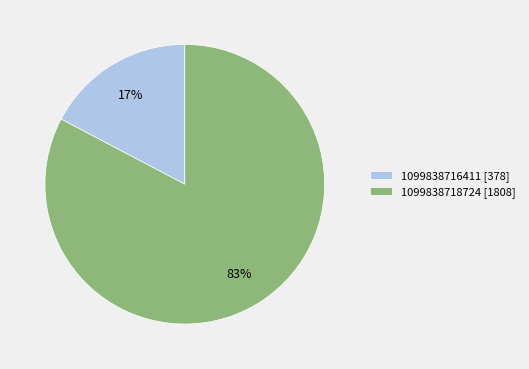

Between 1099838716411 and 1099838718724, which is larger?

1099838718724